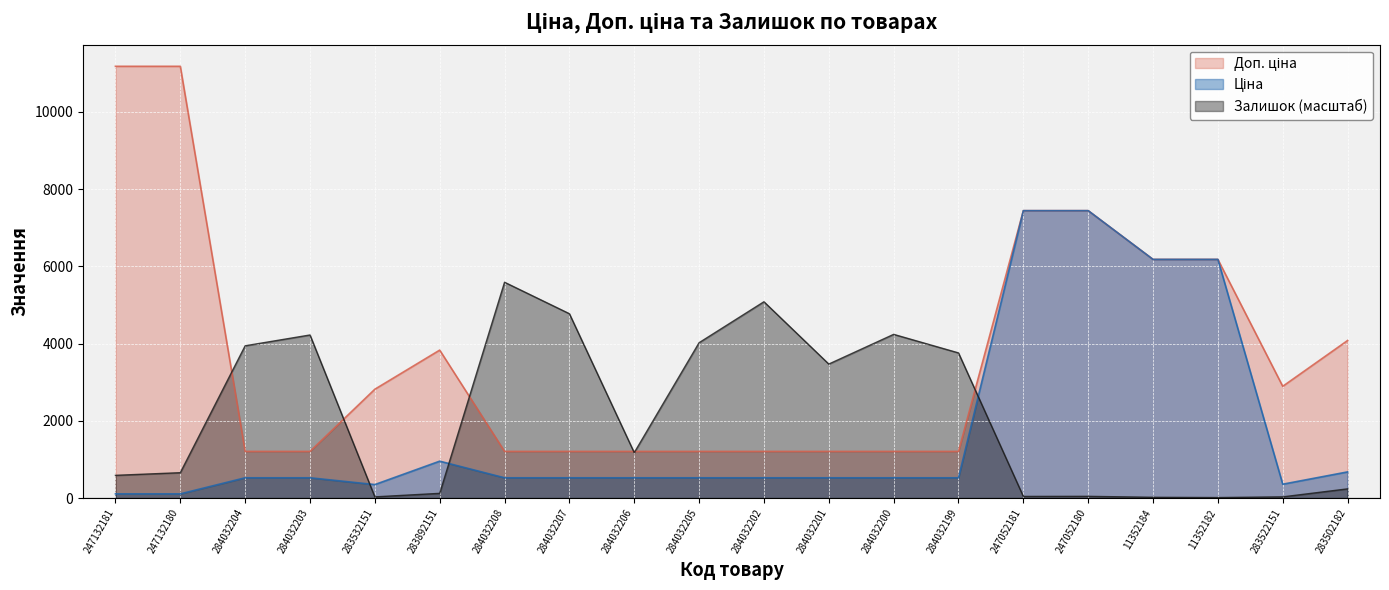

True or false: Ціна and Доп. ціна cross at least once.

False